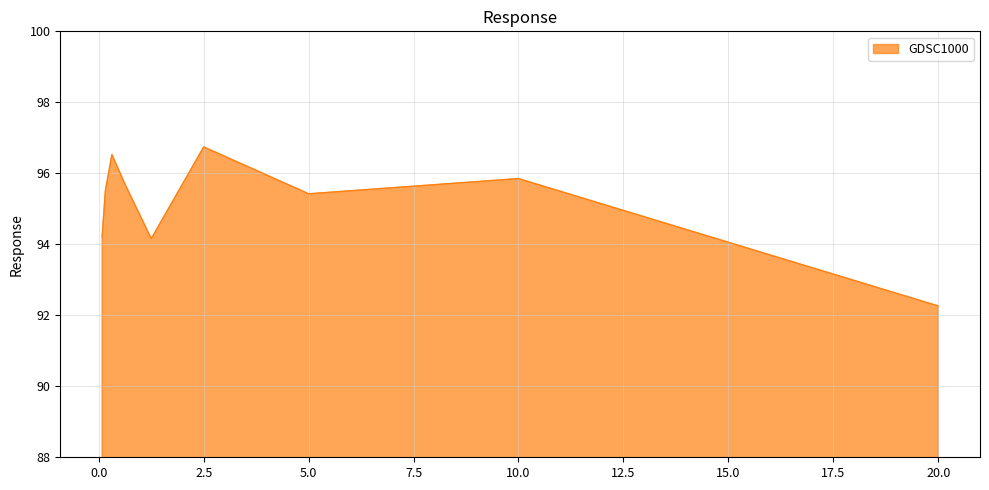

What is the maximum value shown in the chart?

96.7